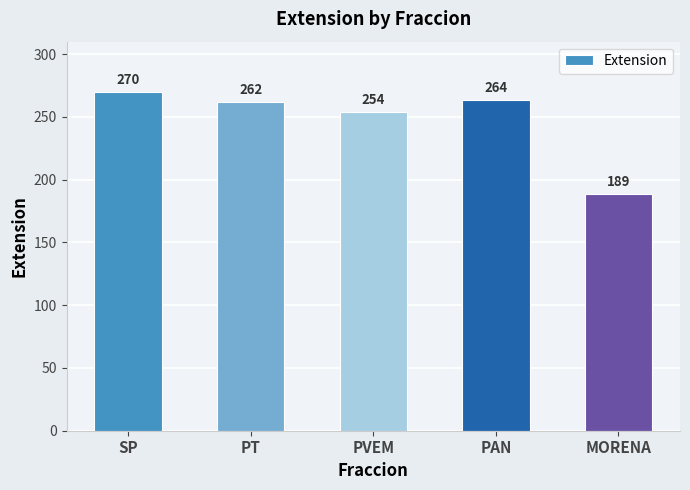

What is the difference between the values at SP and PAN?

6.5